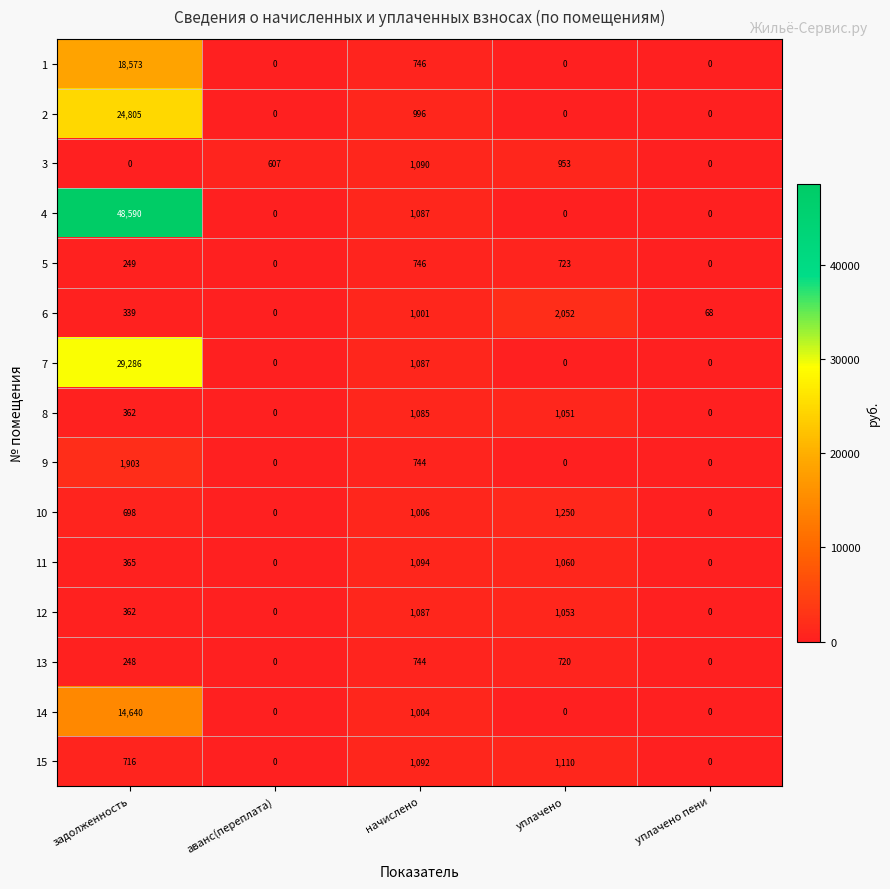

Between уплачено and уплачено пени, which series saw the biggest shift?

6